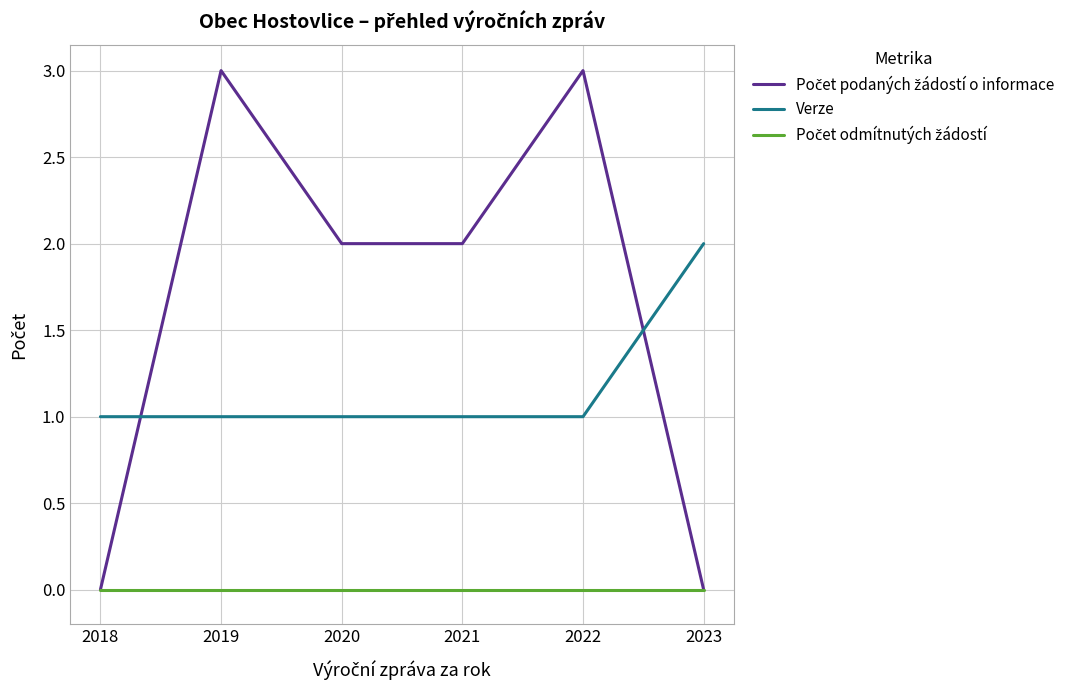

What is the total value across all series at 2019?

4